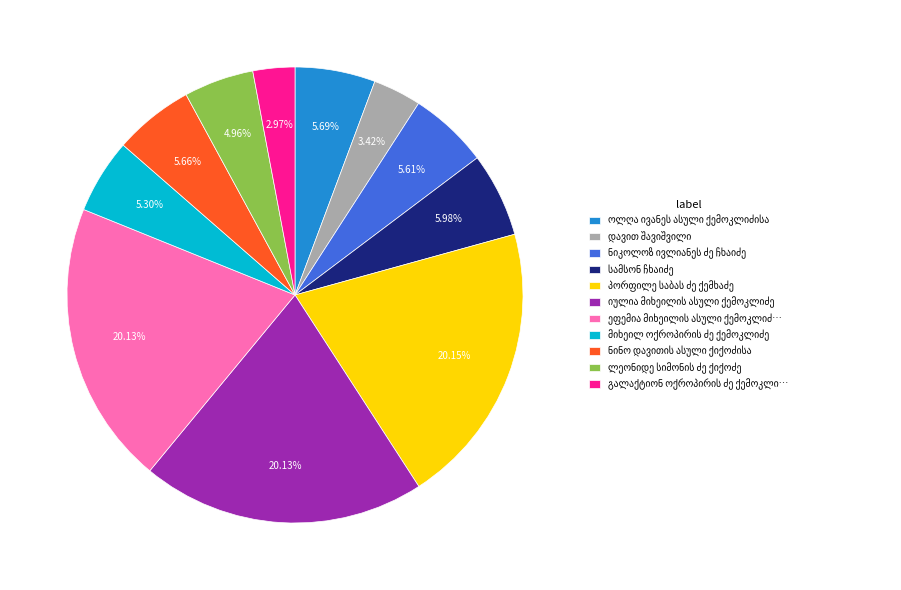

Count the number of slices in the pie.

11